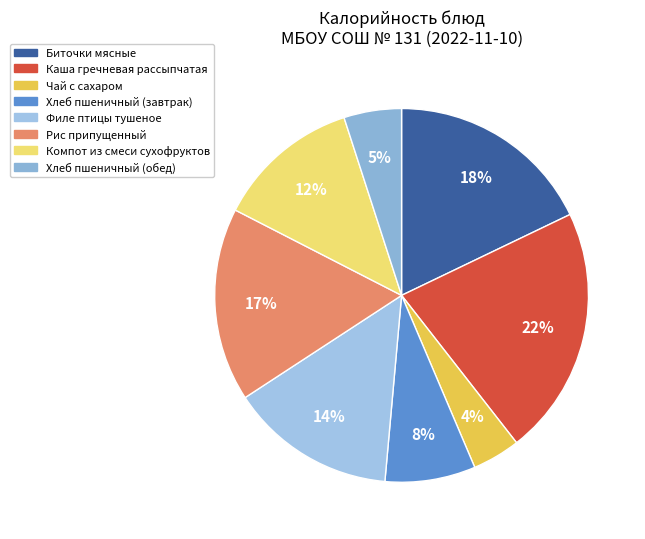

What is the largest slice in the pie chart?

Каша гречневая рассыпчатая